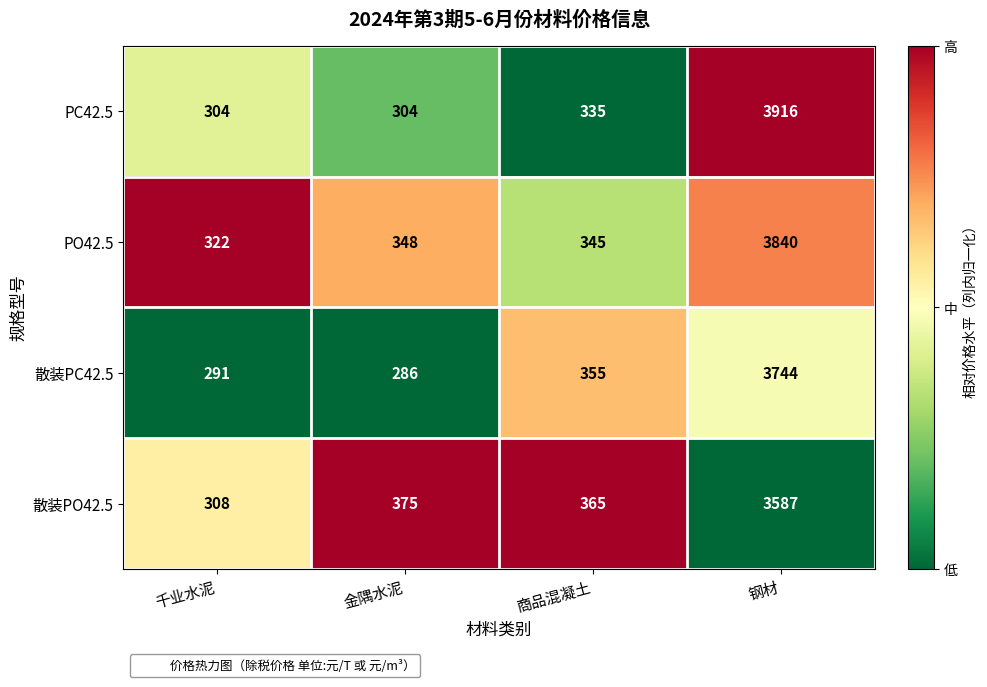

Is it true that 散装PO42.5 equals 3587 at 钢材?

True